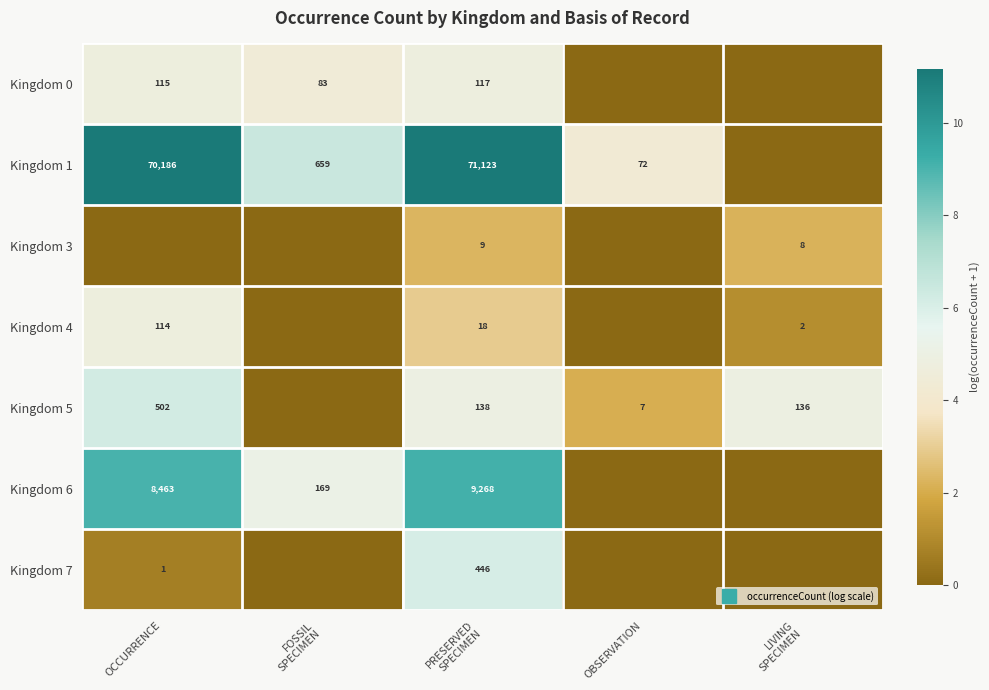

How many values in Kingdom 6 are above zero?

3